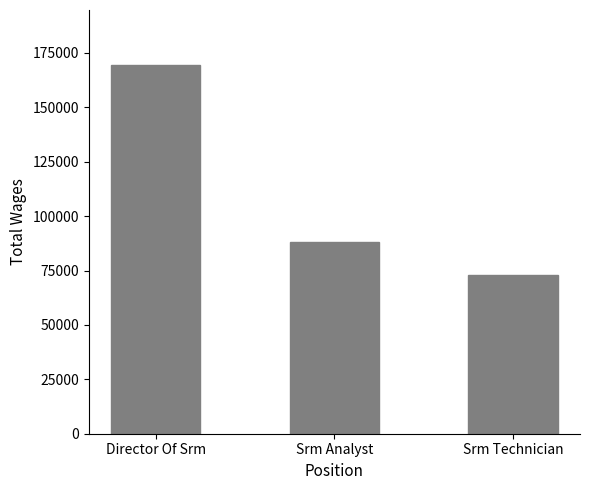

The chart shows a value of 114077 at Director Of Srm. True or false?

False